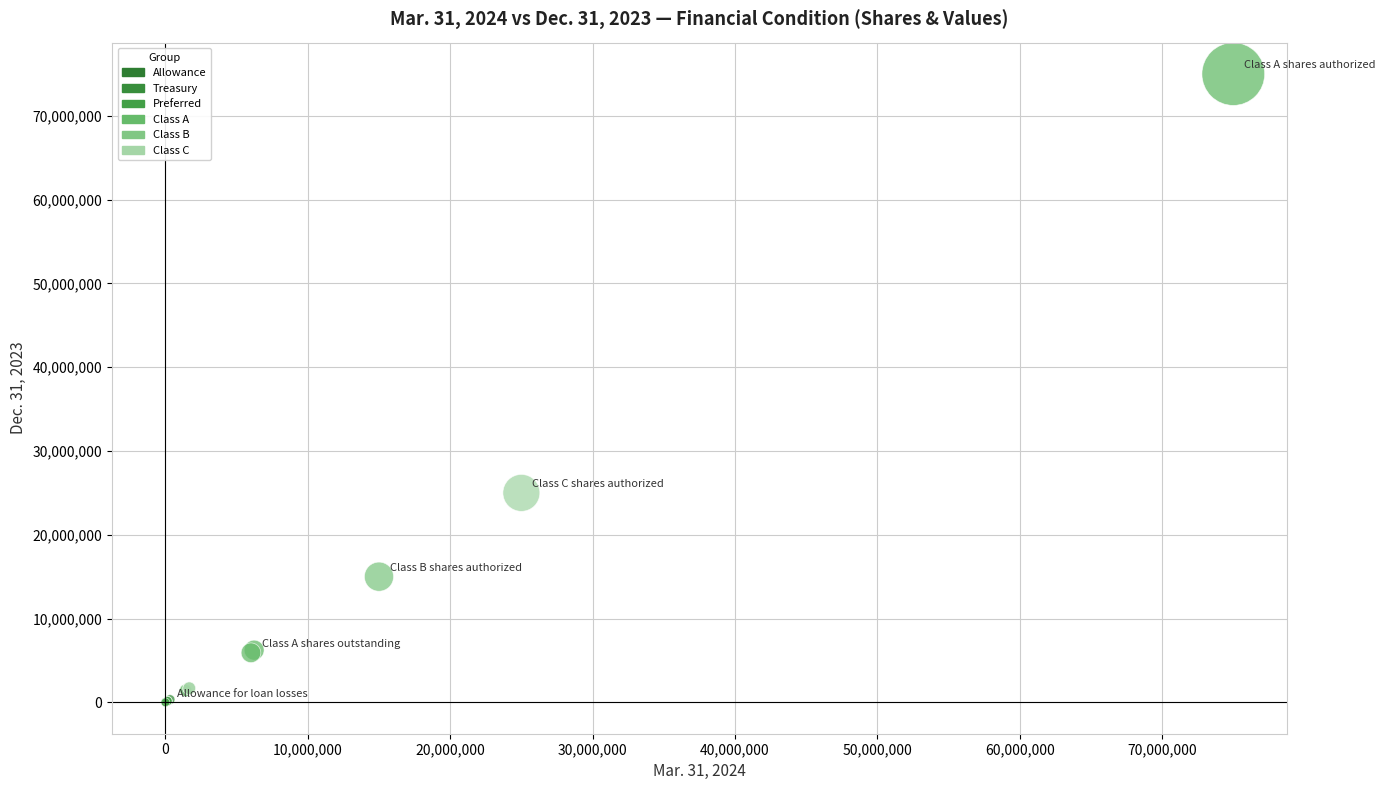

What Y value in the scatter plot is closest to 37500500?

25000000